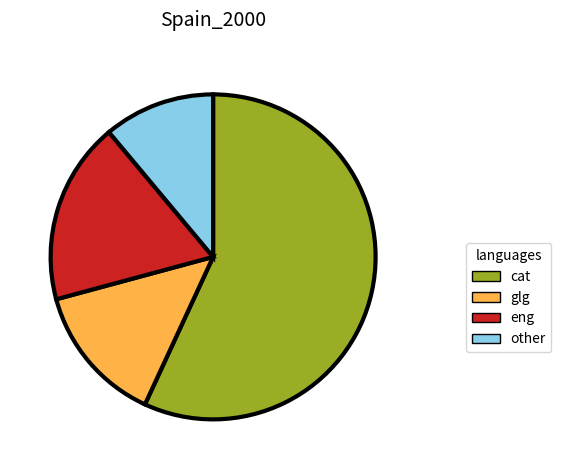

Count the number of slices in the pie.

4